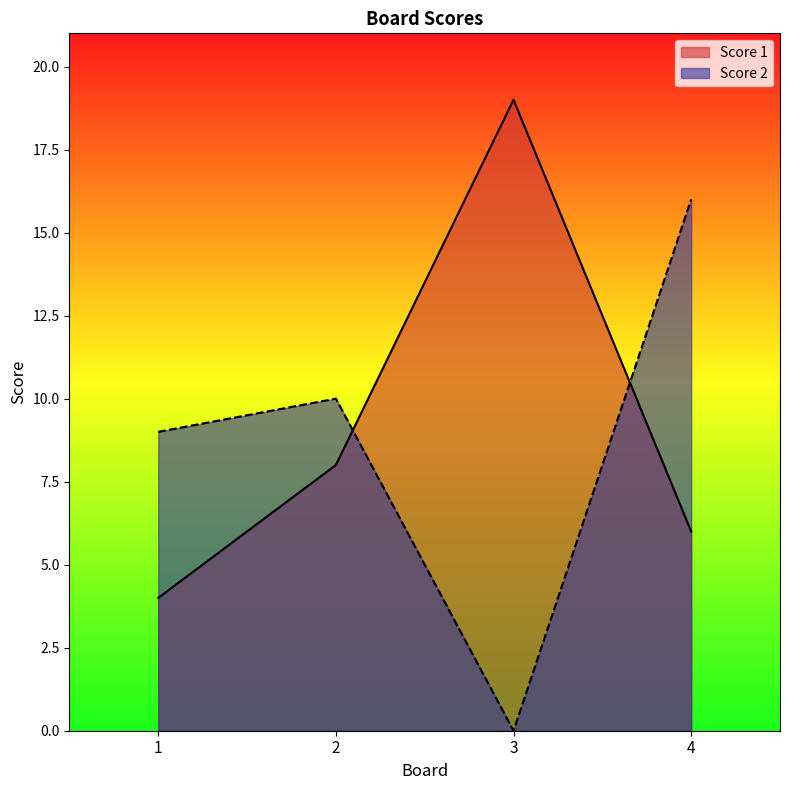

Rank the series by their maximum value, from highest to lowest.

Score 1, Score 2